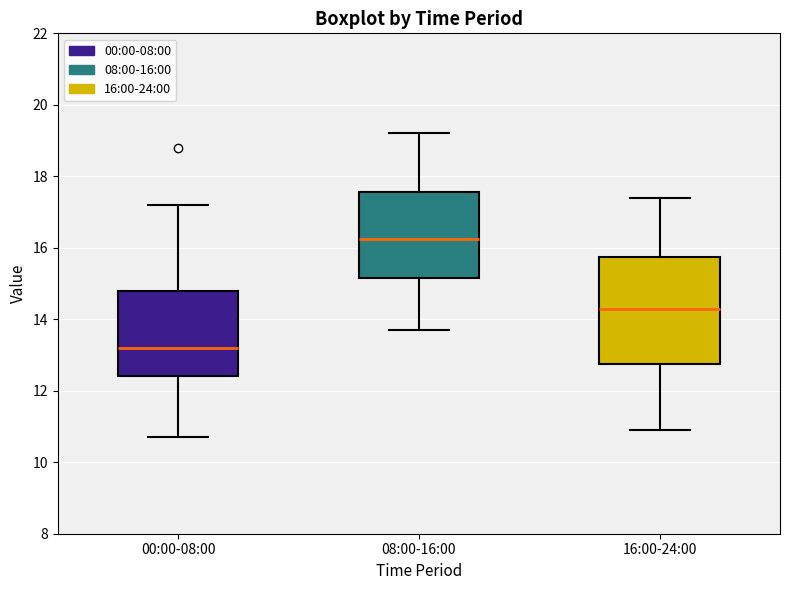

Where does the lower whisker of the box for 08:00-16:00 end on the y-axis? The values are not printed on the chart, so give them approximately, as read against the axis.

13.8